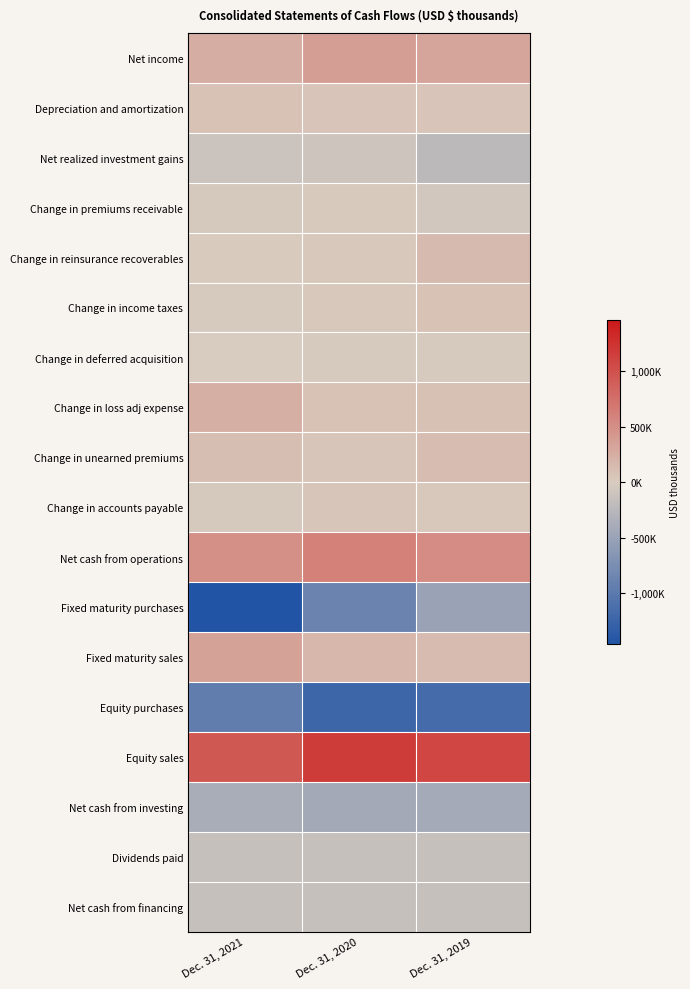

At Dec. 31, 2021, list the series in order from largest to smallest.

Equity sales, Net cash from operations, Fixed maturity sales, Net income, Change in loss adj expense, Change in unearned premiums, Depreciation and amortization, Change in reinsurance recoverables, Change in deferred acquisition, Change in income taxes, Change in premiums receivable, Change in accounts payable, Net realized investment gains, Dividends paid, Net cash from financing, Net cash from investing, Equity purchases, Fixed maturity purchases